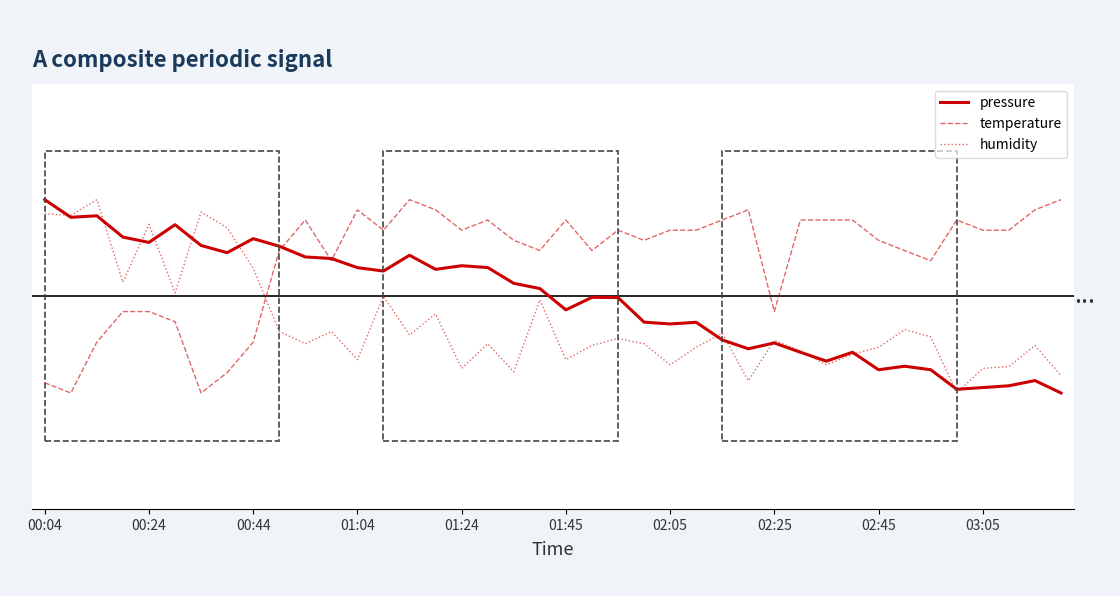

What are all the series names shown in the legend?

pressure, temperature, humidity